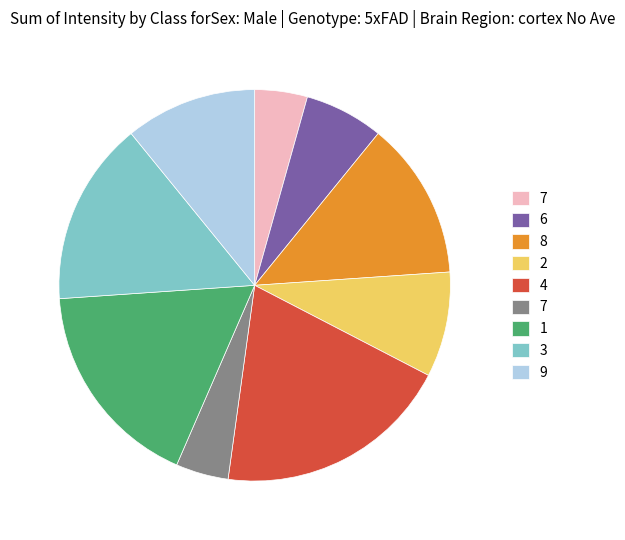

Is there a majority slice in this chart?

No